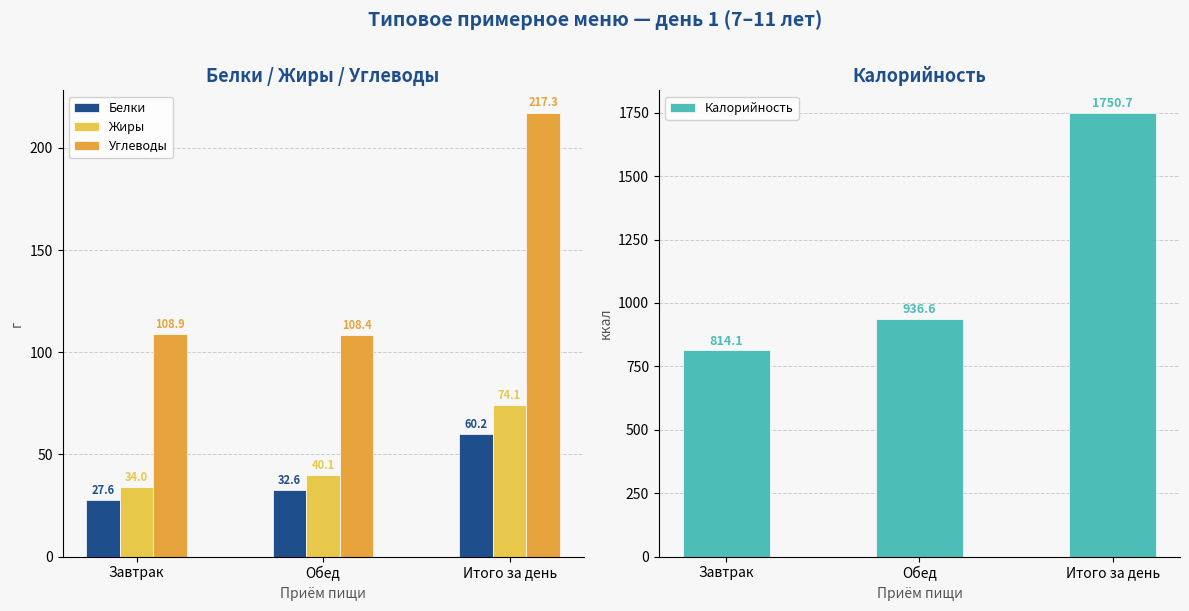

What position from the left is Итого за день?

3